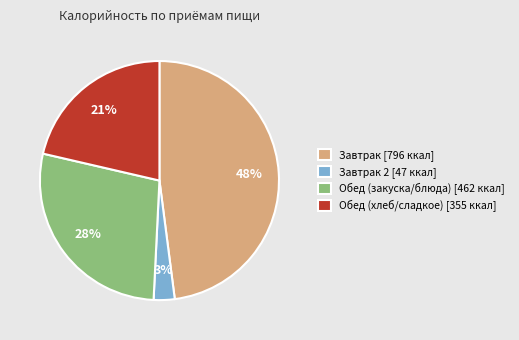

Combined, do Обед (закуска/блюда) [462 ккал] and Завтрак 2 [47 ккал] account for over 50%?

No